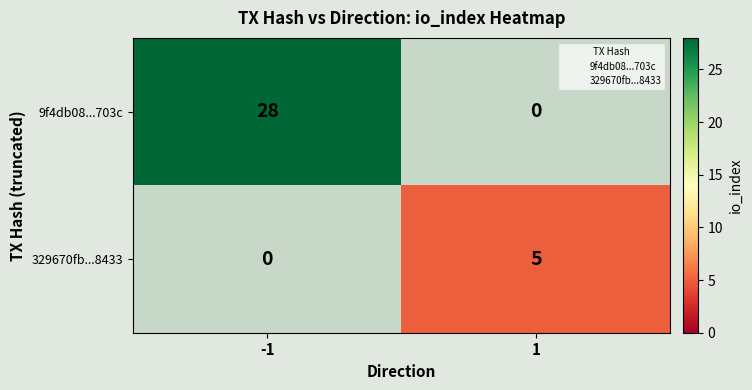

What is the greatest value displayed?

28